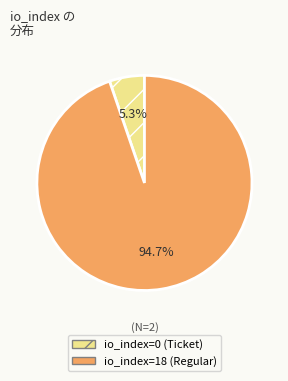

To the nearest percent, what is the average slice percentage?

50%